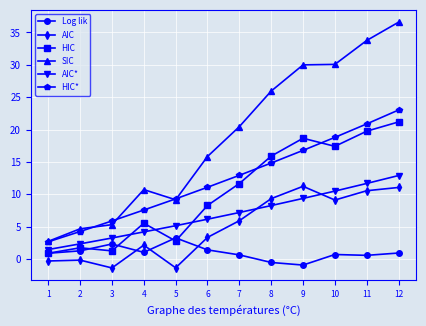

Between 6 and 11, which series saw the biggest shift?

SIC